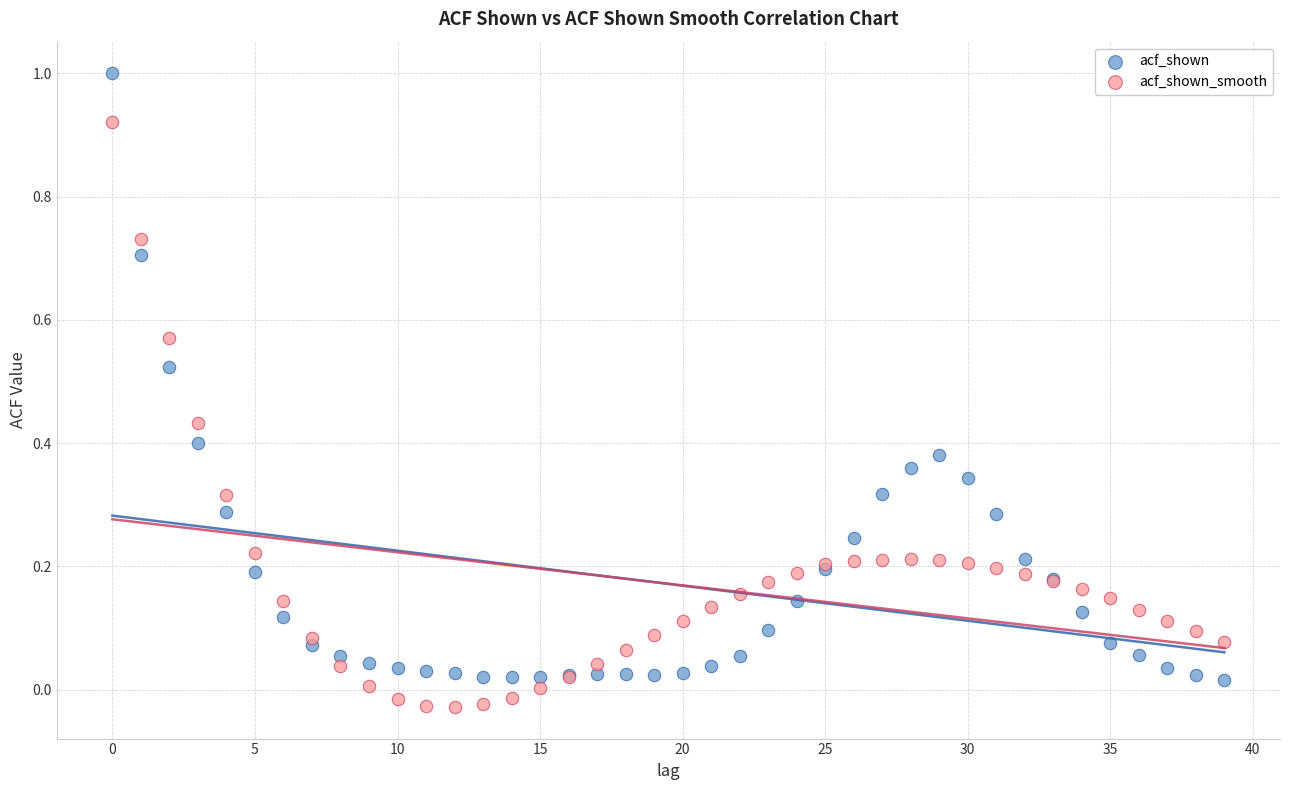

What are all the series names shown in the legend?

acf_shown, acf_shown_smooth